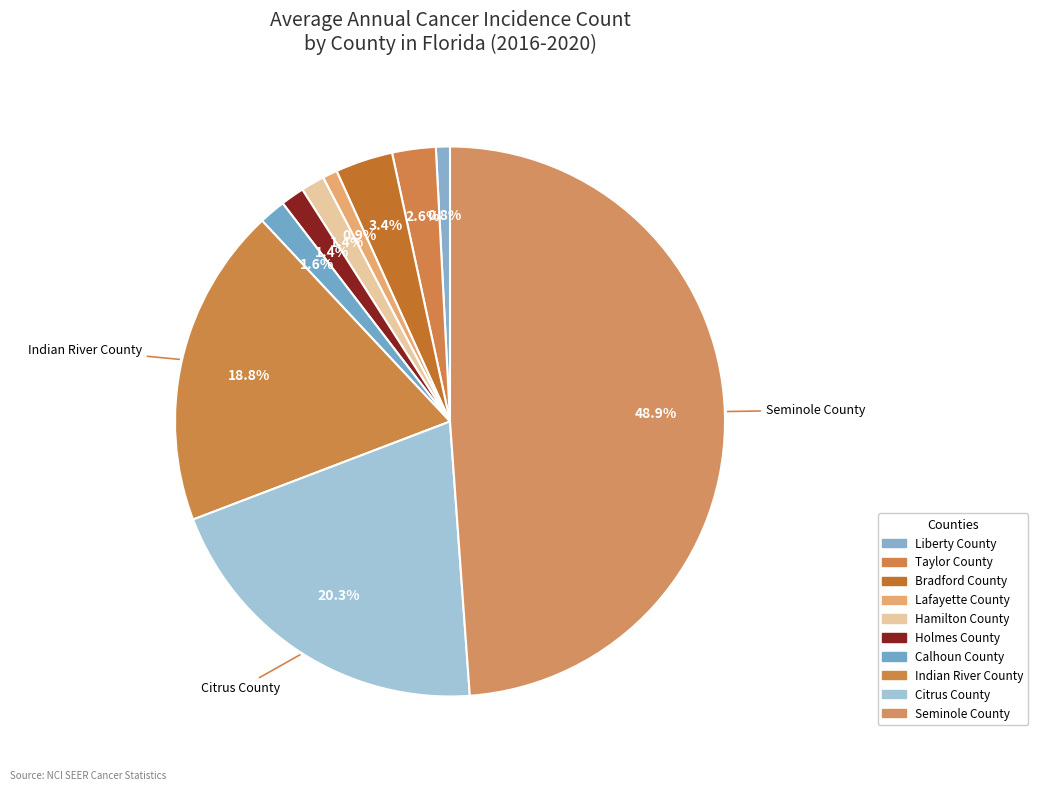

How many segments does this pie chart have?

10